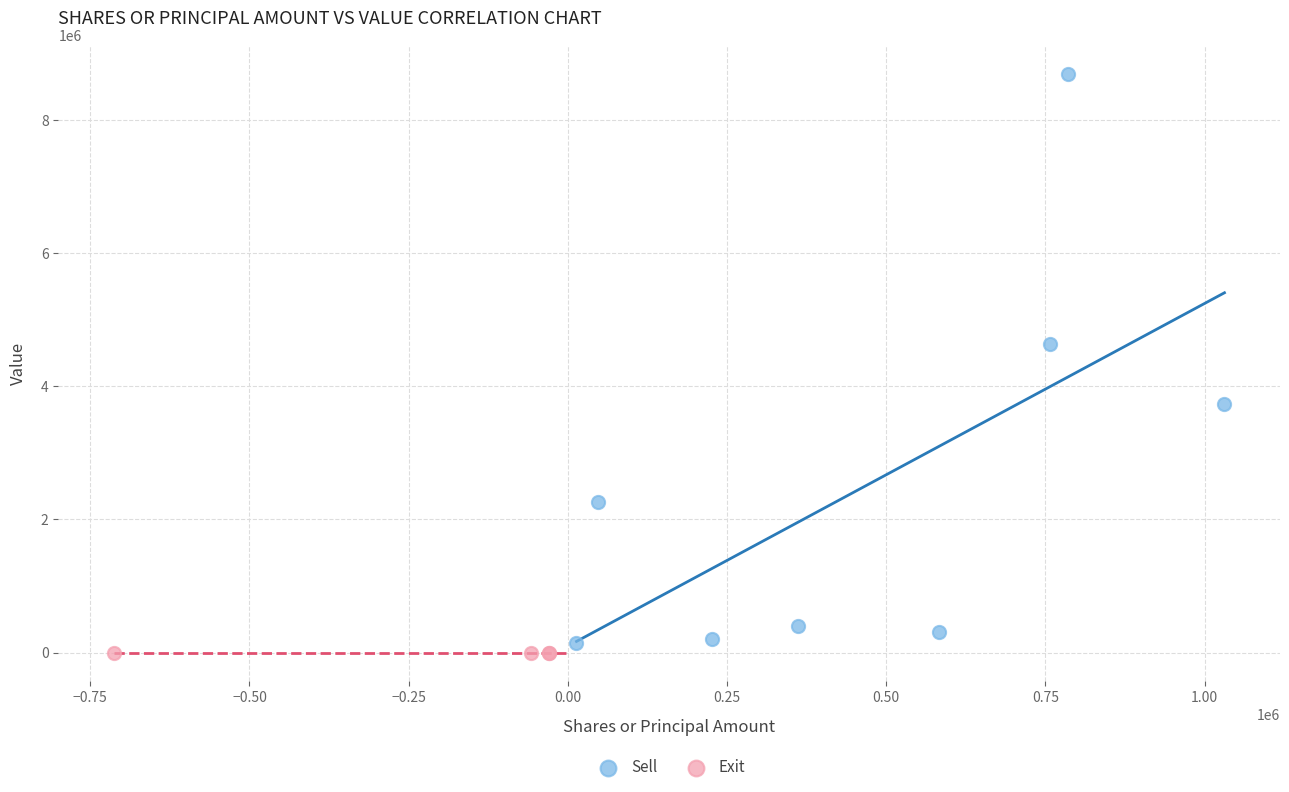

Which series contains the highest Y value?

Sell